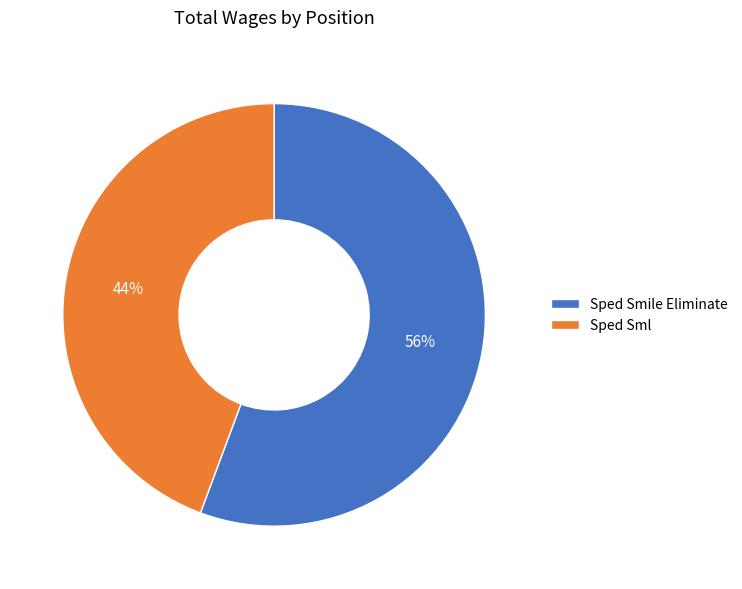

Which has a higher value, Sped Sml or Sped Smile Eliminate?

Sped Smile Eliminate